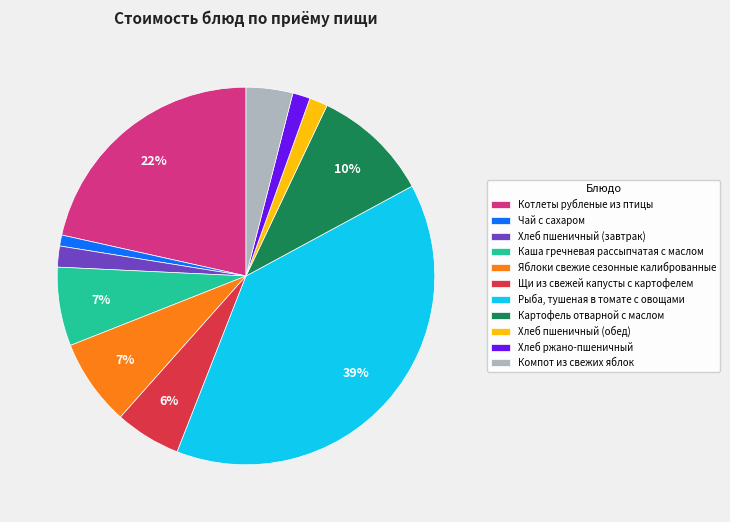

Count the number of slices in the pie.

11